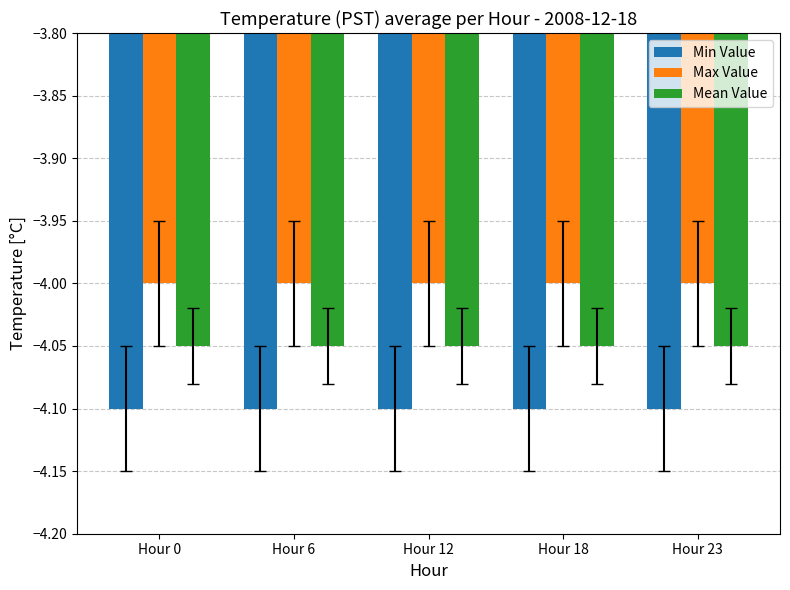

Are the bars horizontal?

No